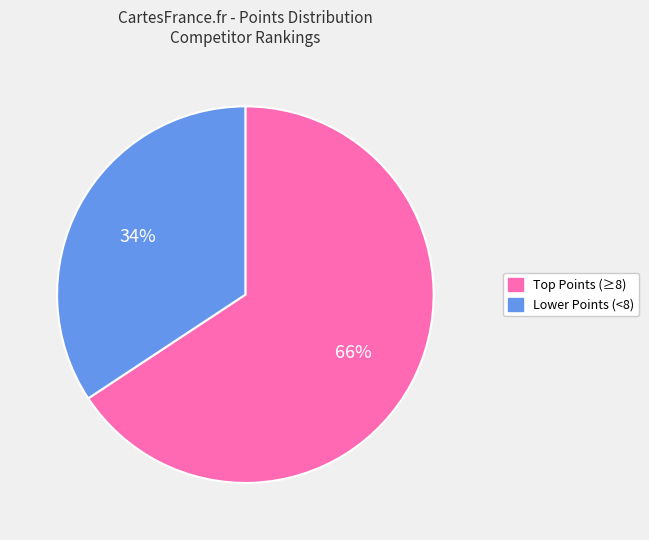

Count the number of slices in the pie.

2